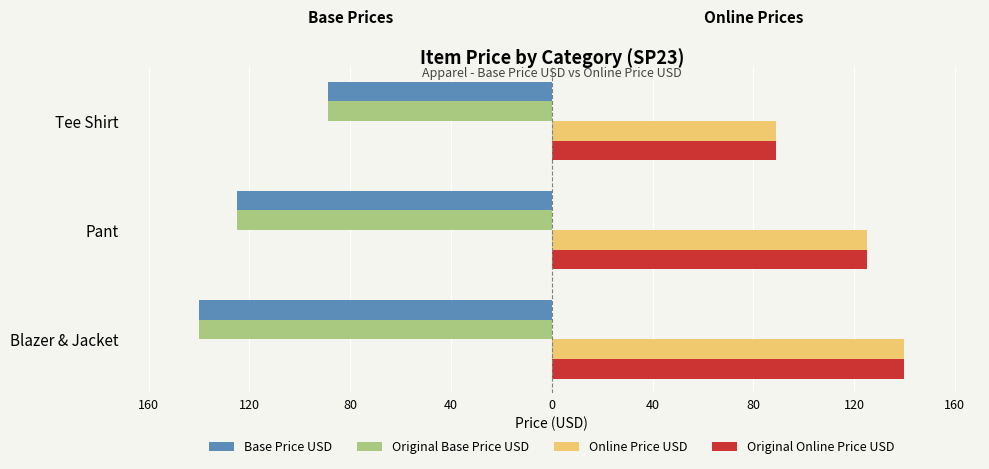

Reading right to left, what are all the values shown in this chart?

Base Price USD: -89	-125	-140
Original Base Price USD: -89	-125	-140
Online Price USD: 89	125	140
Original Online Price USD: 89	125	140